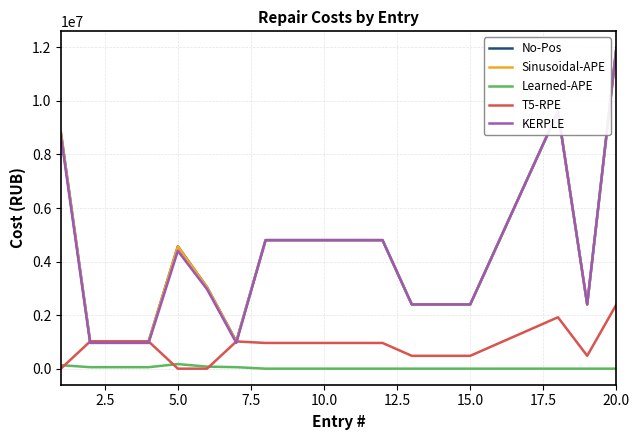

Does the chart have visible grid lines?

Yes